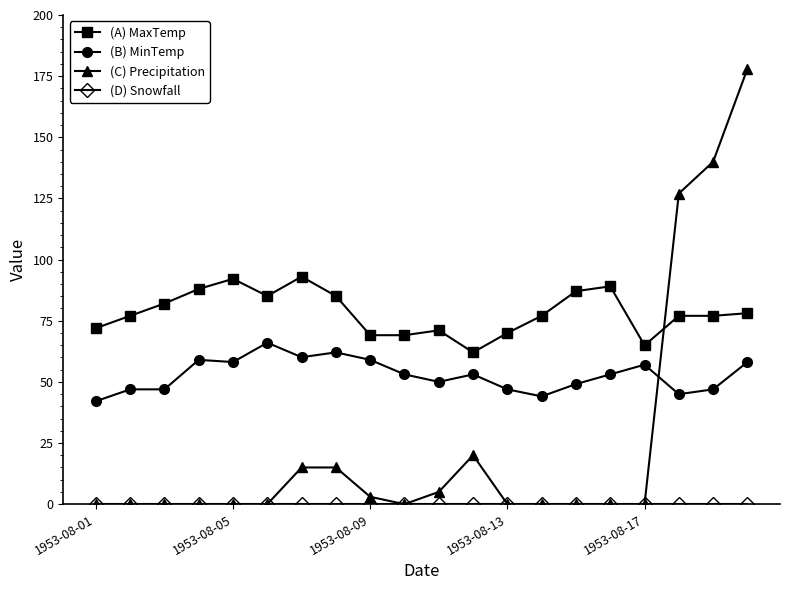

How many series are shown in this chart?

4